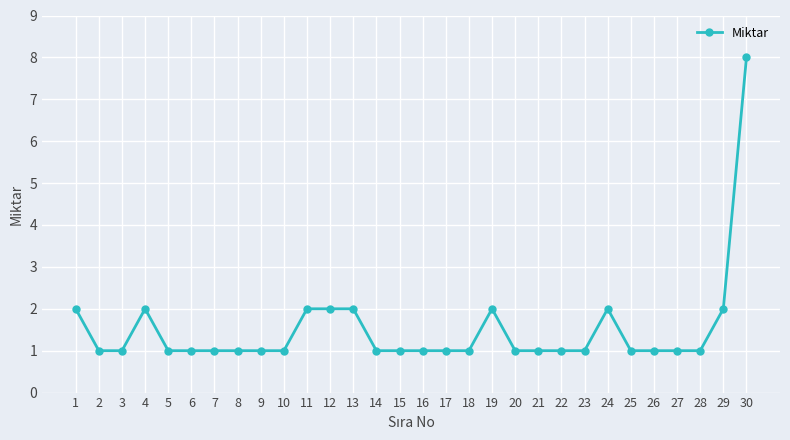

What is the difference between the second highest and minimum values?

1